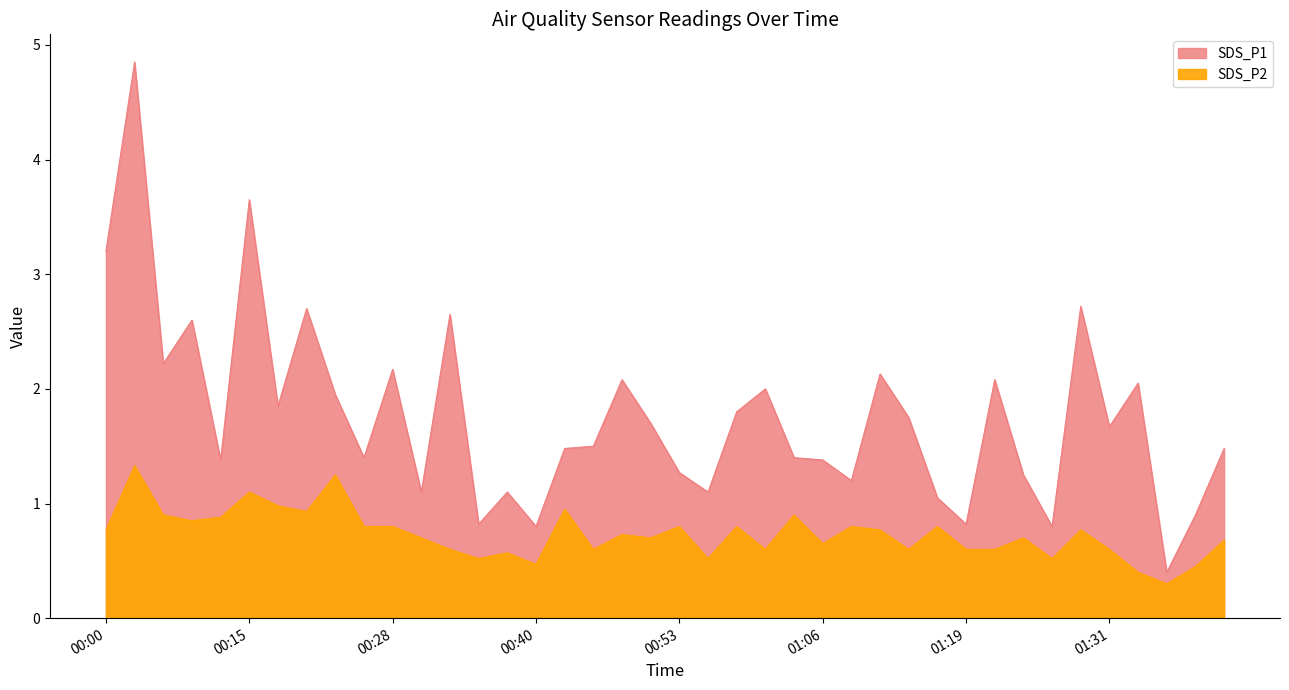

What is the value of the SDS_P1 point at the 24th from the left?

2.0